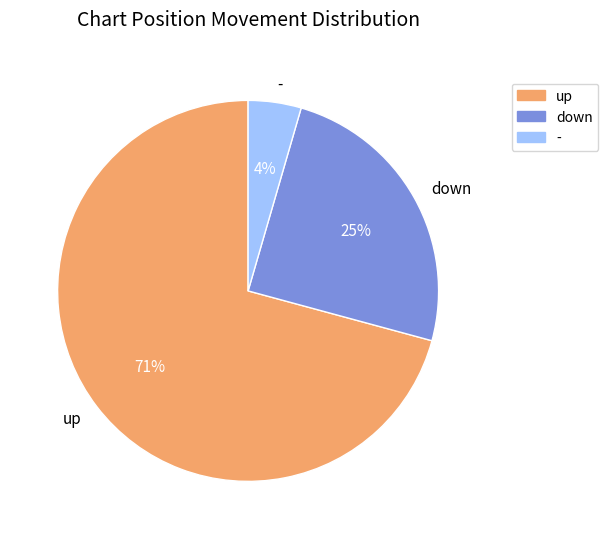

Which slice is the largest?

up